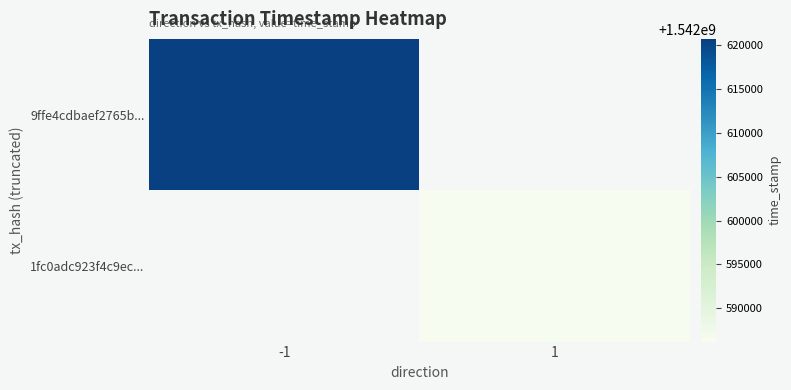

At which label does 9ffe4cdbaef2765b... reach its peak?

-1